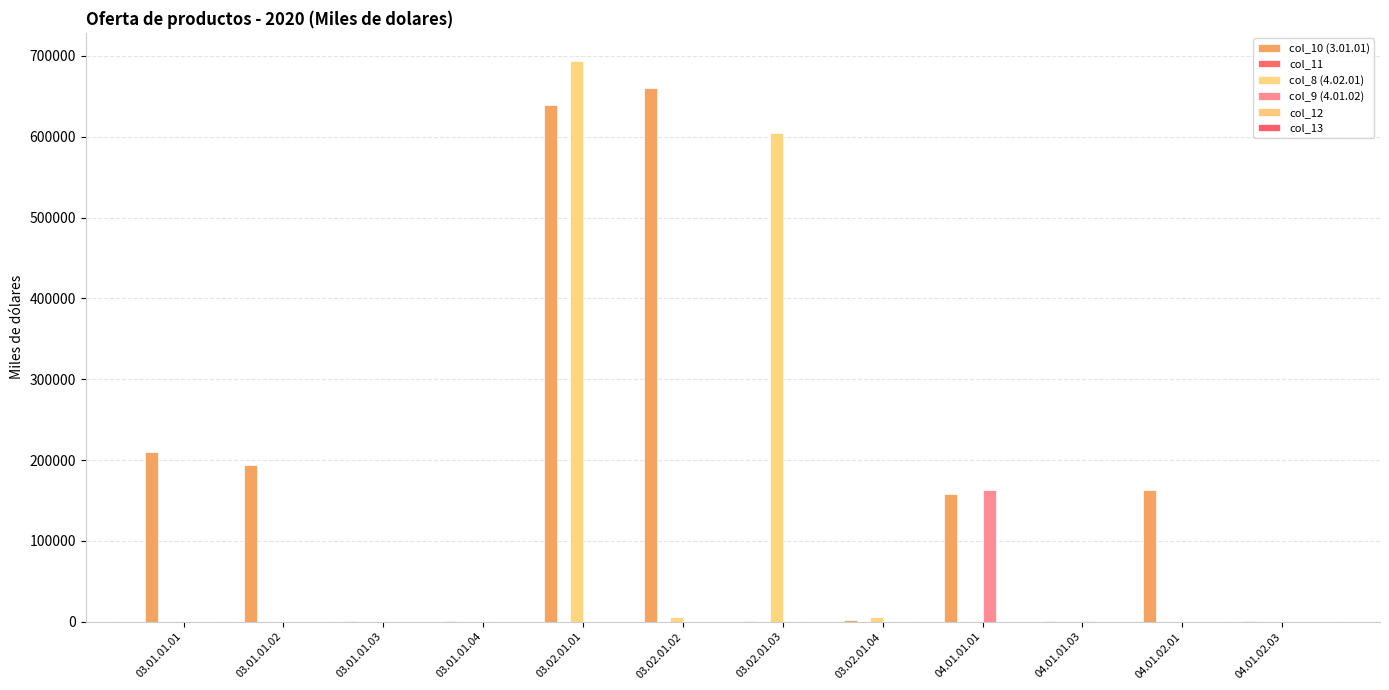

What is the label of the 8th bar from the left?

03.02.01.04